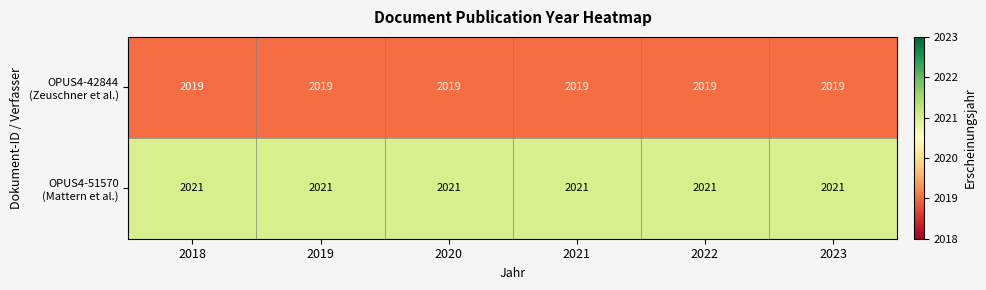

What is the total value across all series at 2018?

4040